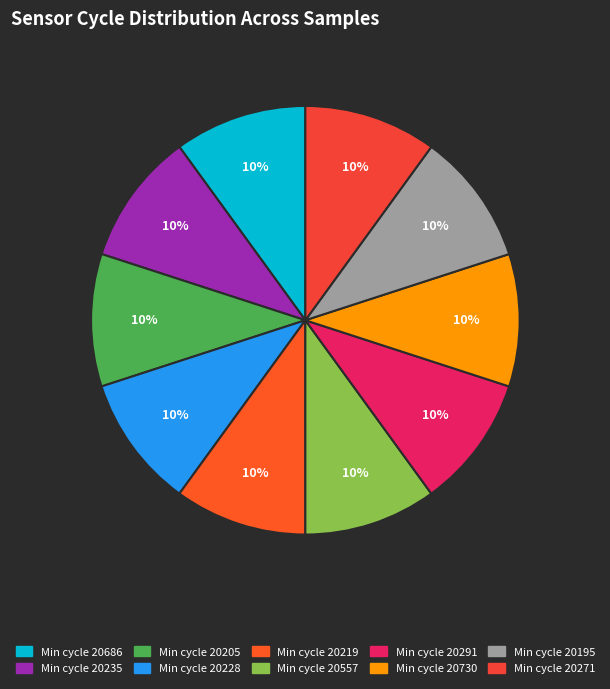

Rank the categories by value from lowest to highest.

20730, 20557, 20205, 20219, 20195, 20291, 20271, 20686, 20228, 20235